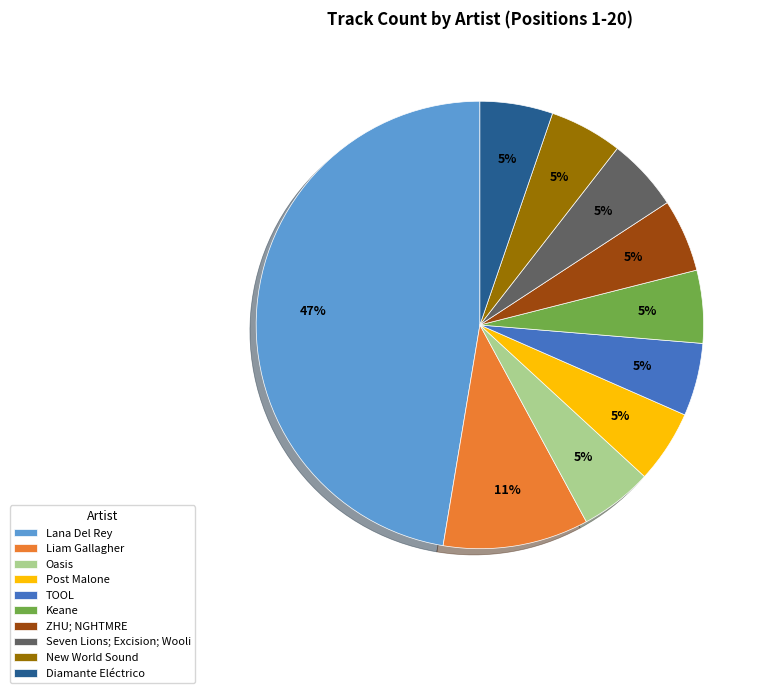

What is the largest slice in the pie chart?

Lana Del Rey